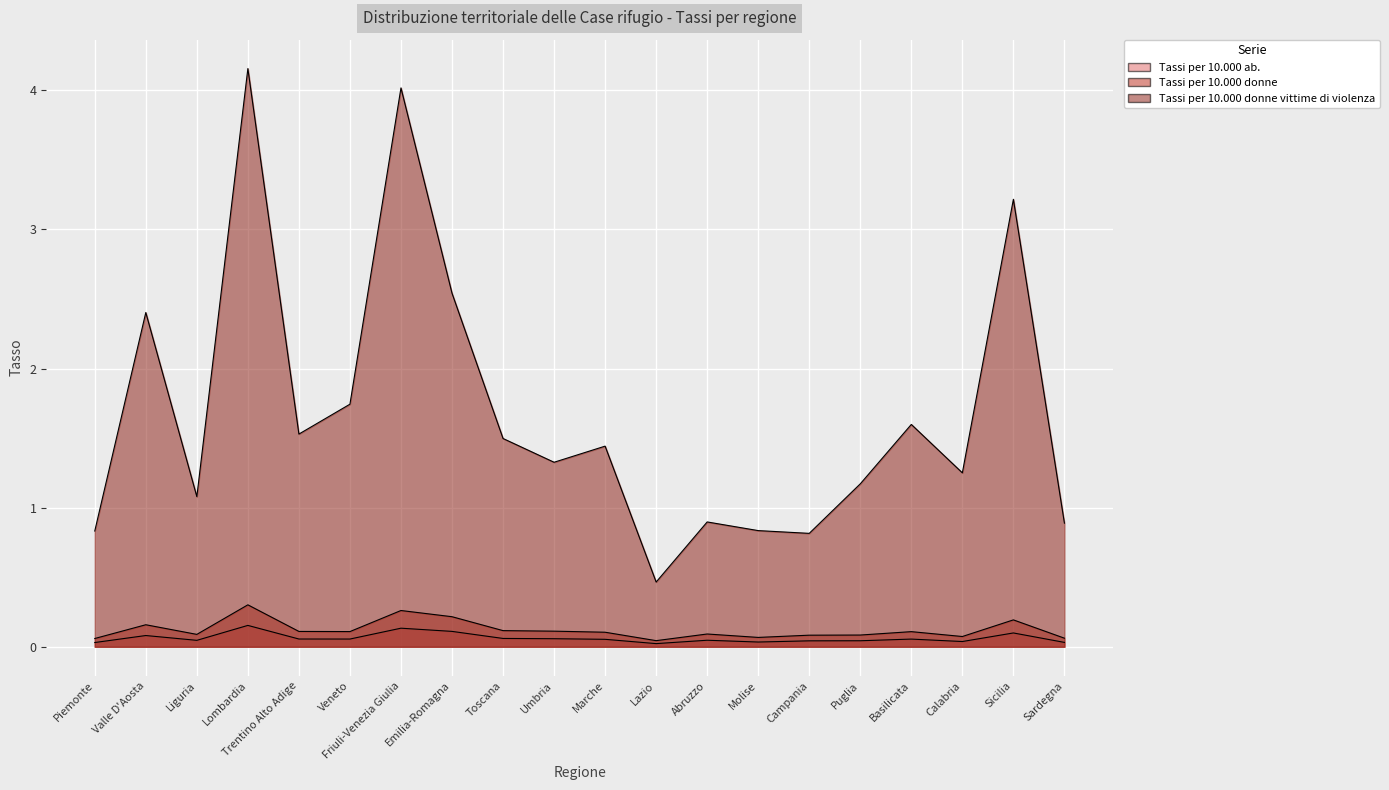

Which category has the lowest value across all series?

Lazio